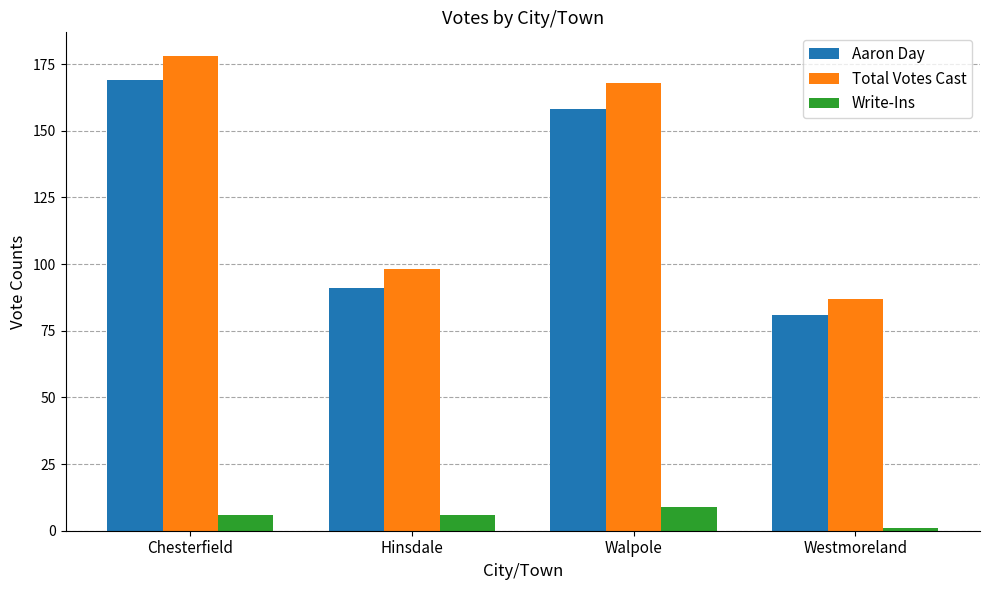

At which label does Total Votes Cast reach its peak?

Chesterfield